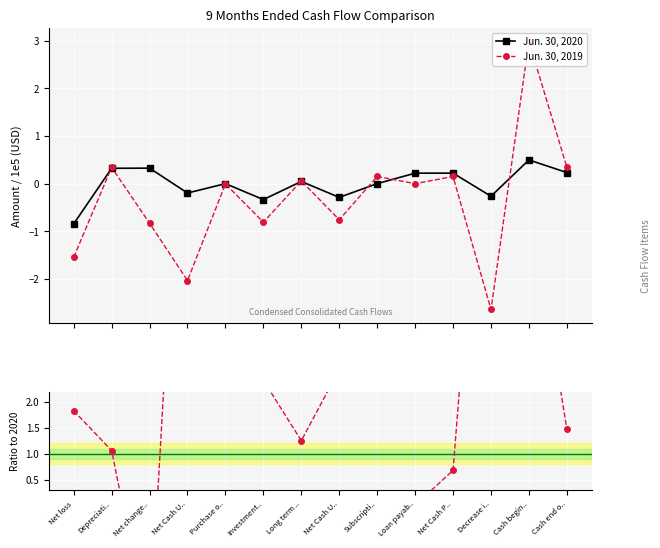

What is the label of the 14th point from the right?

Net loss